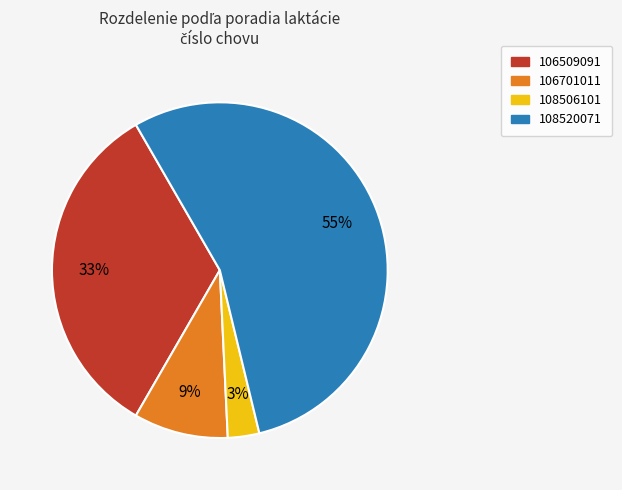

How many segments does this pie chart have?

4